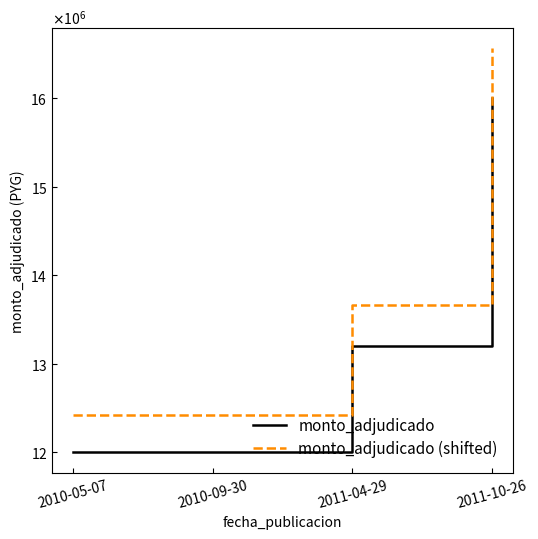

True or false: monto_adjudicado (shifted) has more than 2 points higher than both neighbors.

False